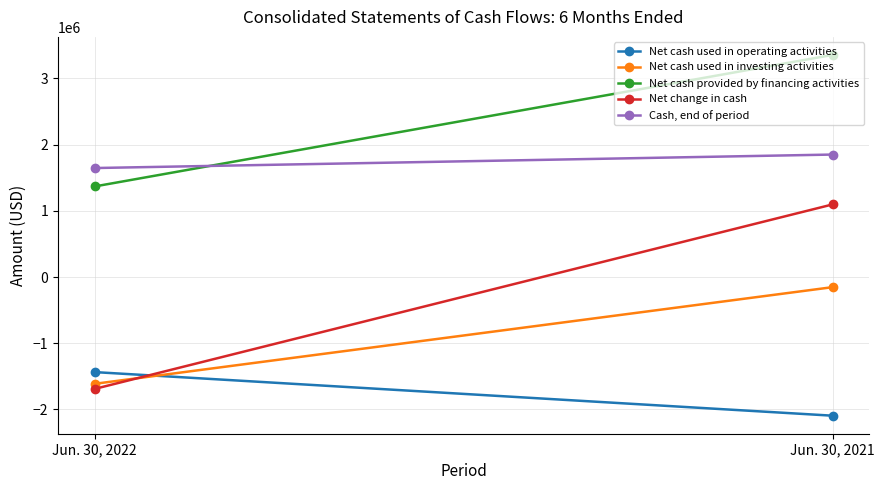

Which category has the highest value across all series?

Jun. 30, 2021